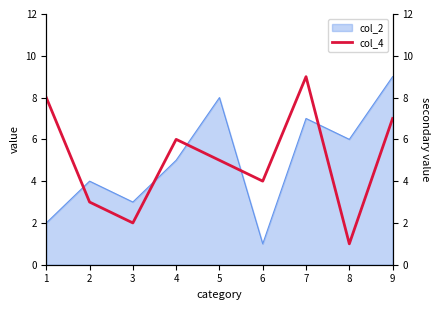

Is it true that col_2 equals 5 at 5?

False